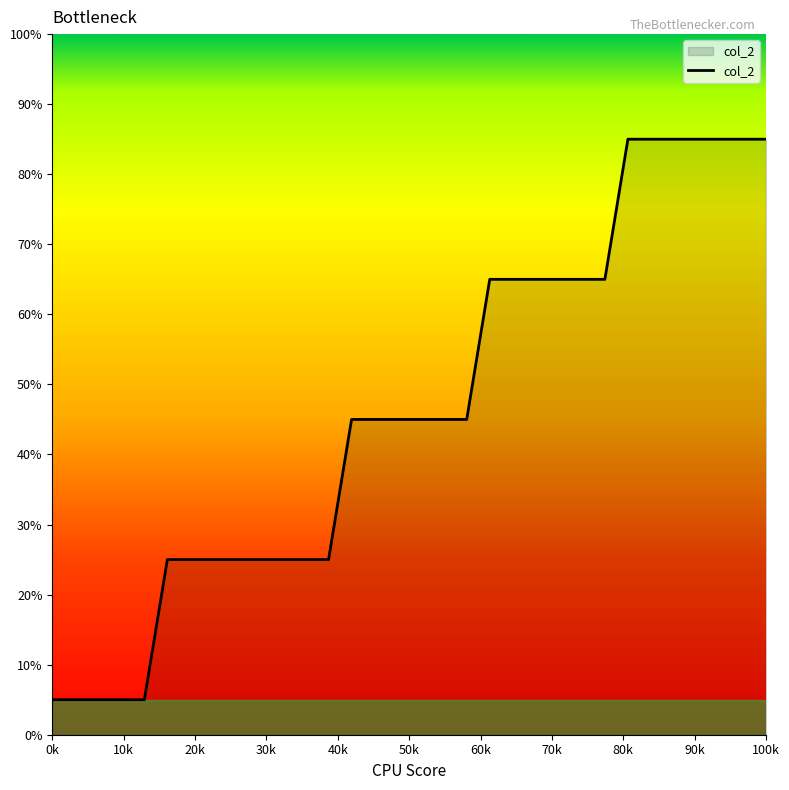

What is the minimum value shown in the chart?

5